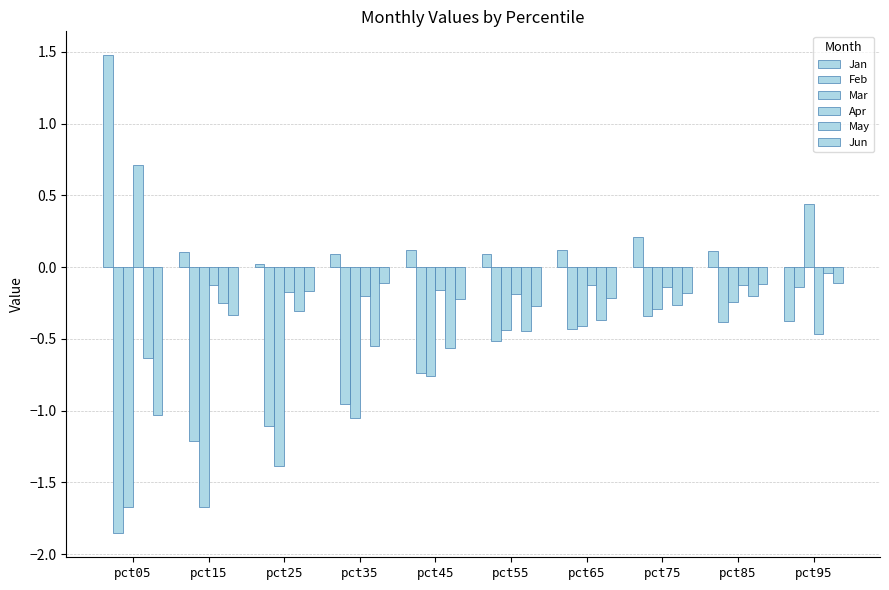

How many distinct data groups are displayed?

6